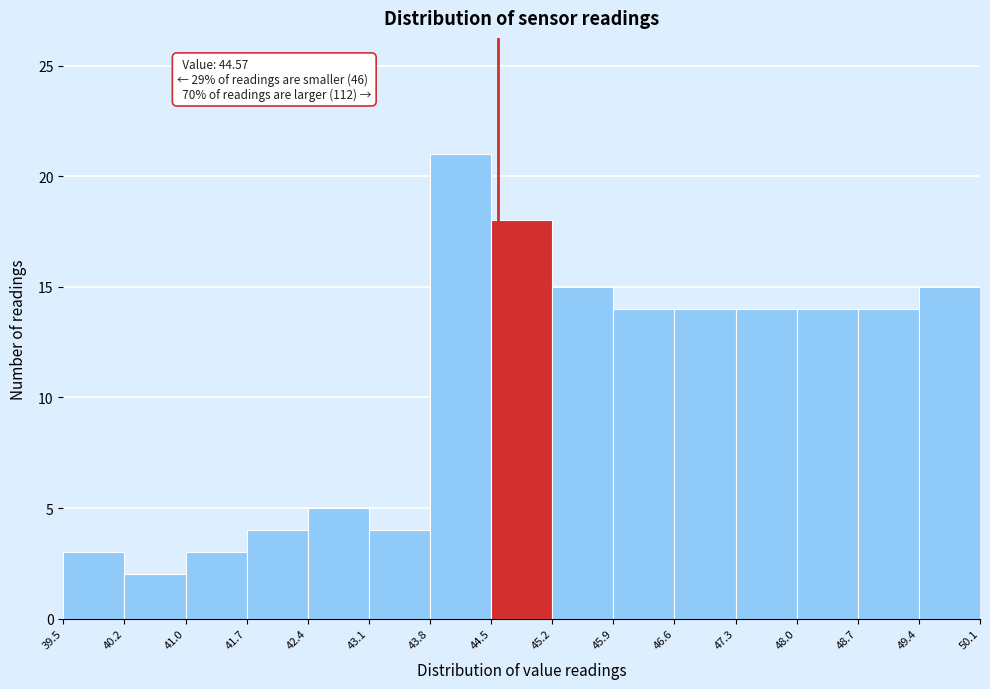

Over which range of the x-axis is the bar tallest?

43.8 to 44.5